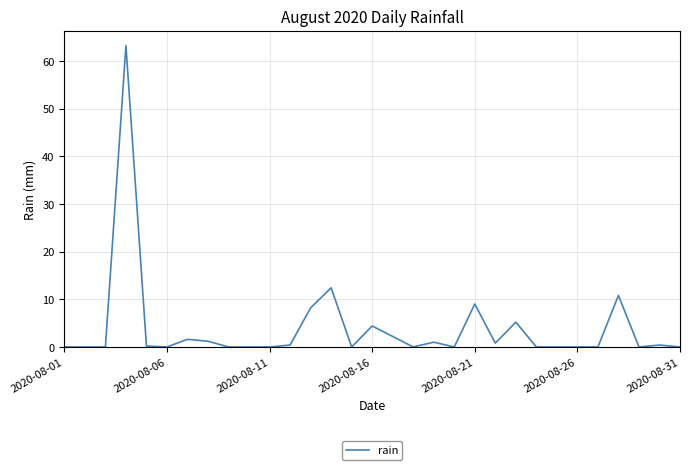

What is the greatest value displayed?

63.2